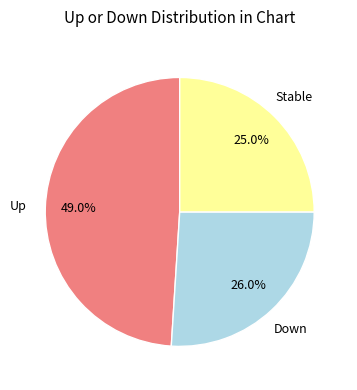

Does any single category account for the majority?

No